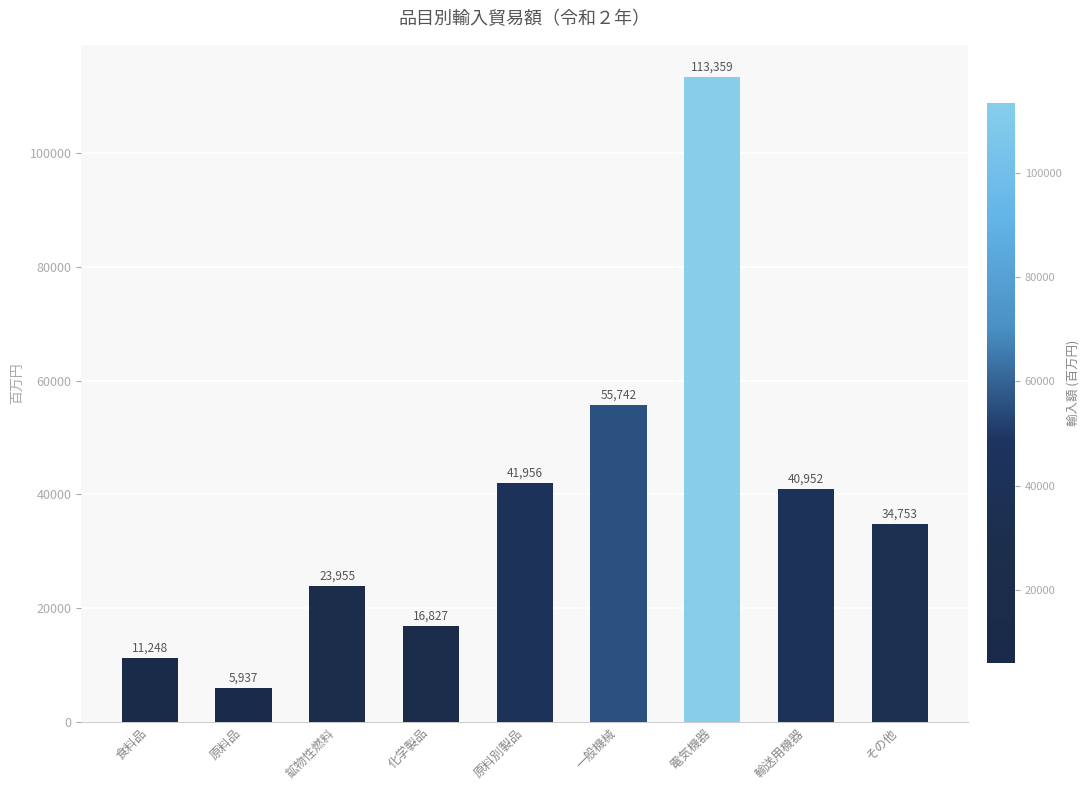

List the labels in order of value, smallest first.

原料品, 食料品, 化学製品, 鉱物性燃料, その他, 輸送用機器, 原料別製品, 一般機械, 電気機器